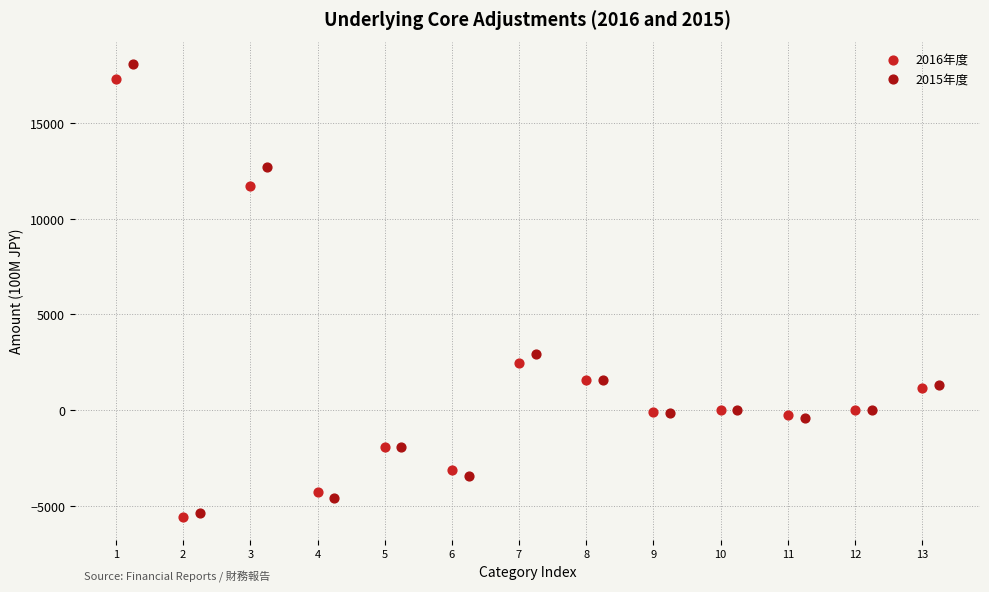

Which series reaches the minimum Y coordinate?

2016年度